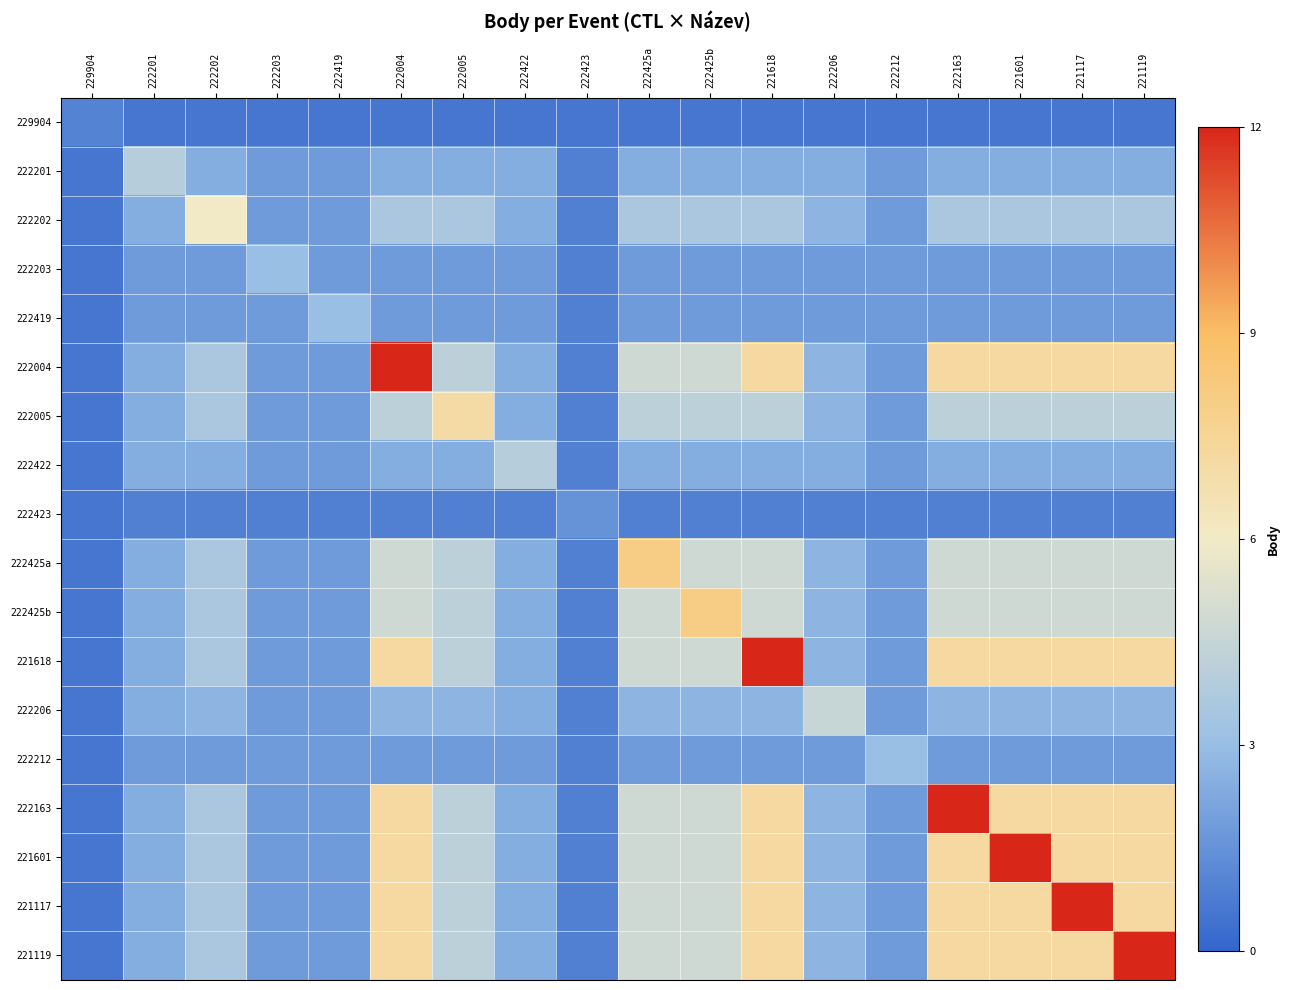

Reading left to right, what are all the values shown in this chart?

229904: 229904=1.0	222201=0.6	222202=0.6	222203=0.6	222419=0.6	222004=0.6	222005=0.6	222422=0.6	222423=0.6	222425a=0.6	222425b=0.6	221618=0.6	222206=0.6	222212=0.6	222163=0.6	221601=0.6	221117=0.6	221119=0.6
222201: 229904=0.6	222201=4.0	222202=2.4	222203=1.8	222419=1.8	222004=2.4	222005=2.4	222422=2.4	222423=0.9	222425a=2.4	222425b=2.4	221618=2.4	222206=2.4	222212=1.8	222163=2.4	221601=2.4	221117=2.4	221119=2.4
222202: 229904=0.6	222201=2.4	222202=6.0	222203=1.8	222419=1.8	222004=3.6	222005=3.6	222422=2.4	222423=0.9	222425a=3.6	222425b=3.6	221618=3.6	222206=2.7	222212=1.8	222163=3.6	221601=3.6	221117=3.6	221119=3.6
222203: 229904=0.6	222201=1.8	222202=1.8	222203=3.0	222419=1.8	222004=1.8	222005=1.8	222422=1.8	222423=0.9	222425a=1.8	222425b=1.8	221618=1.8	222206=1.8	222212=1.8	222163=1.8	221601=1.8	221117=1.8	221119=1.8
222419: 229904=0.6	222201=1.8	222202=1.8	222203=1.8	222419=3.0	222004=1.8	222005=1.8	222422=1.8	222423=0.9	222425a=1.8	222425b=1.8	221618=1.8	222206=1.8	222212=1.8	222163=1.8	221601=1.8	221117=1.8	221119=1.8
222004: 229904=0.6	222201=2.4	222202=3.6	222203=1.8	222419=1.8	222004=12.0	222005=4.2	222422=2.4	222423=0.9	222425a=4.8	222425b=4.8	221618=7.2	222206=2.7	222212=1.8	222163=7.2	221601=7.2	221117=7.2	221119=7.2
222005: 229904=0.6	222201=2.4	222202=3.6	222203=1.8	222419=1.8	222004=4.2	222005=7.0	222422=2.4	222423=0.9	222425a=4.2	222425b=4.2	221618=4.2	222206=2.7	222212=1.8	222163=4.2	221601=4.2	221117=4.2	221119=4.2
222422: 229904=0.6	222201=2.4	222202=2.4	222203=1.8	222419=1.8	222004=2.4	222005=2.4	222422=4.0	222423=0.9	222425a=2.4	222425b=2.4	221618=2.4	222206=2.4	222212=1.8	222163=2.4	221601=2.4	221117=2.4	221119=2.4
222423: 229904=0.6	222201=0.9	222202=0.9	222203=0.9	222419=0.9	222004=0.9	222005=0.9	222422=0.9	222423=1.5	222425a=0.9	222425b=0.9	221618=0.9	222206=0.9	222212=0.9	222163=0.9	221601=0.9	221117=0.9	221119=0.9
222425a: 229904=0.6	222201=2.4	222202=3.6	222203=1.8	222419=1.8	222004=4.8	222005=4.2	222422=2.4	222423=0.9	222425a=8.0	222425b=4.8	221618=4.8	222206=2.7	222212=1.8	222163=4.8	221601=4.8	221117=4.8	221119=4.8
222425b: 229904=0.6	222201=2.4	222202=3.6	222203=1.8	222419=1.8	222004=4.8	222005=4.2	222422=2.4	222423=0.9	222425a=4.8	222425b=8.0	221618=4.8	222206=2.7	222212=1.8	222163=4.8	221601=4.8	221117=4.8	221119=4.8
221618: 229904=0.6	222201=2.4	222202=3.6	222203=1.8	222419=1.8	222004=7.2	222005=4.2	222422=2.4	222423=0.9	222425a=4.8	222425b=4.8	221618=12.0	222206=2.7	222212=1.8	222163=7.2	221601=7.2	221117=7.2	221119=7.2
222206: 229904=0.6	222201=2.4	222202=2.7	222203=1.8	222419=1.8	222004=2.7	222005=2.7	222422=2.4	222423=0.9	222425a=2.7	222425b=2.7	221618=2.7	222206=4.5	222212=1.8	222163=2.7	221601=2.7	221117=2.7	221119=2.7
222212: 229904=0.6	222201=1.8	222202=1.8	222203=1.8	222419=1.8	222004=1.8	222005=1.8	222422=1.8	222423=0.9	222425a=1.8	222425b=1.8	221618=1.8	222206=1.8	222212=3.0	222163=1.8	221601=1.8	221117=1.8	221119=1.8
222163: 229904=0.6	222201=2.4	222202=3.6	222203=1.8	222419=1.8	222004=7.2	222005=4.2	222422=2.4	222423=0.9	222425a=4.8	222425b=4.8	221618=7.2	222206=2.7	222212=1.8	222163=12.0	221601=7.2	221117=7.2	221119=7.2
221601: 229904=0.6	222201=2.4	222202=3.6	222203=1.8	222419=1.8	222004=7.2	222005=4.2	222422=2.4	222423=0.9	222425a=4.8	222425b=4.8	221618=7.2	222206=2.7	222212=1.8	222163=7.2	221601=12.0	221117=7.2	221119=7.2
221117: 229904=0.6	222201=2.4	222202=3.6	222203=1.8	222419=1.8	222004=7.2	222005=4.2	222422=2.4	222423=0.9	222425a=4.8	222425b=4.8	221618=7.2	222206=2.7	222212=1.8	222163=7.2	221601=7.2	221117=12.0	221119=7.2
221119: 229904=0.6	222201=2.4	222202=3.6	222203=1.8	222419=1.8	222004=7.2	222005=4.2	222422=2.4	222423=0.9	222425a=4.8	222425b=4.8	221618=7.2	222206=2.7	222212=1.8	222163=7.2	221601=7.2	221117=7.2	221119=12.0